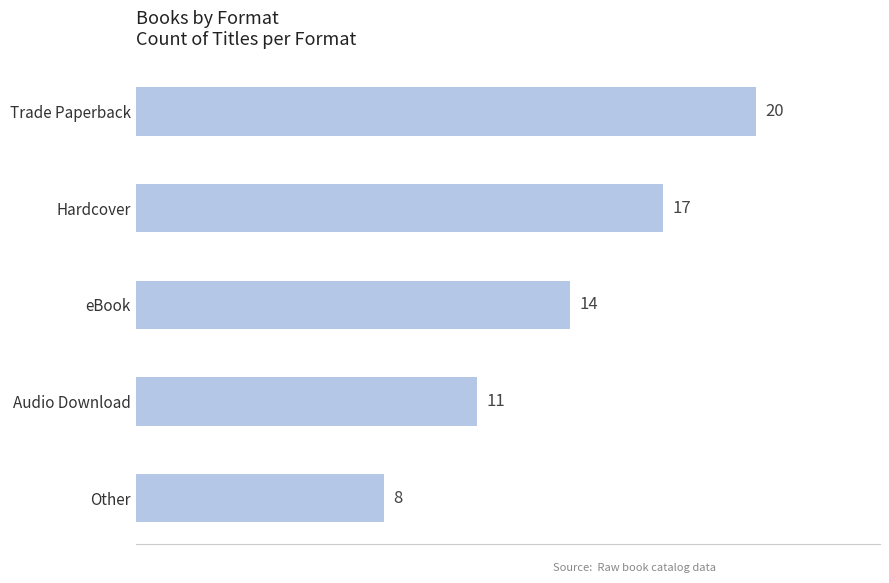

What is the smallest value displayed?

8